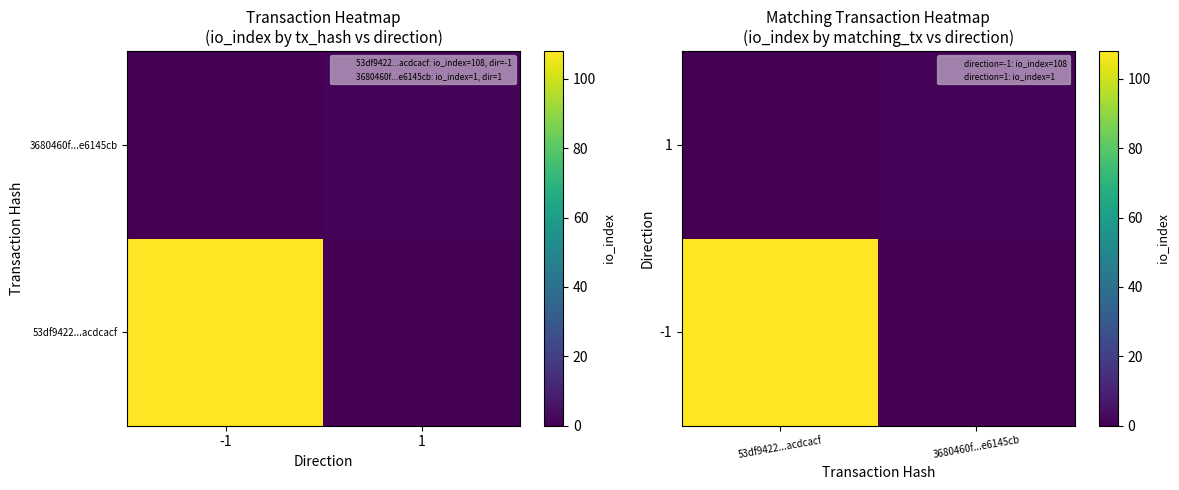

What is the total value across all series at 3680460f...e6145cb?

1